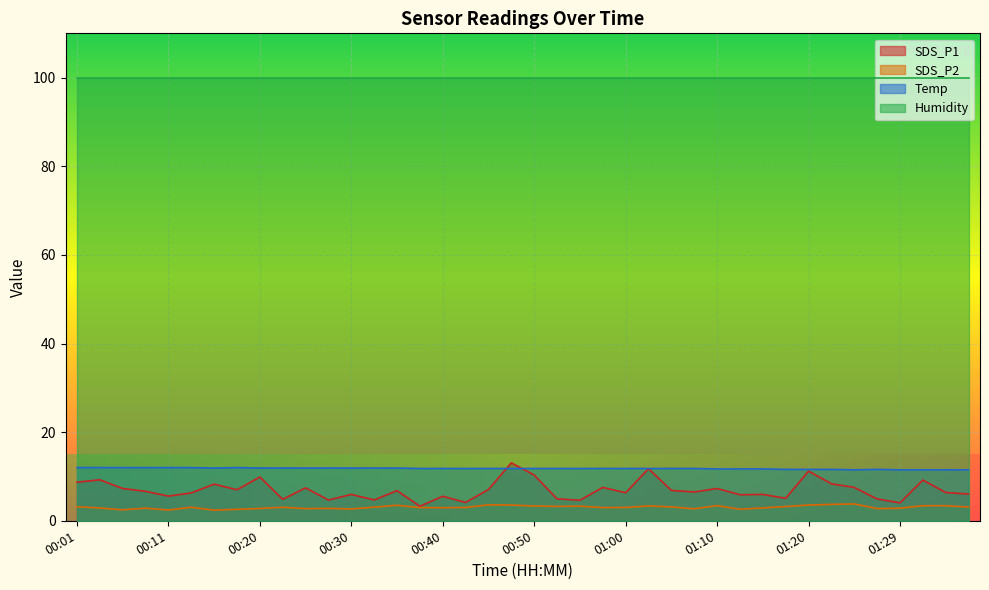

What is the difference between the highest and lowest values at 01:10?

96.5